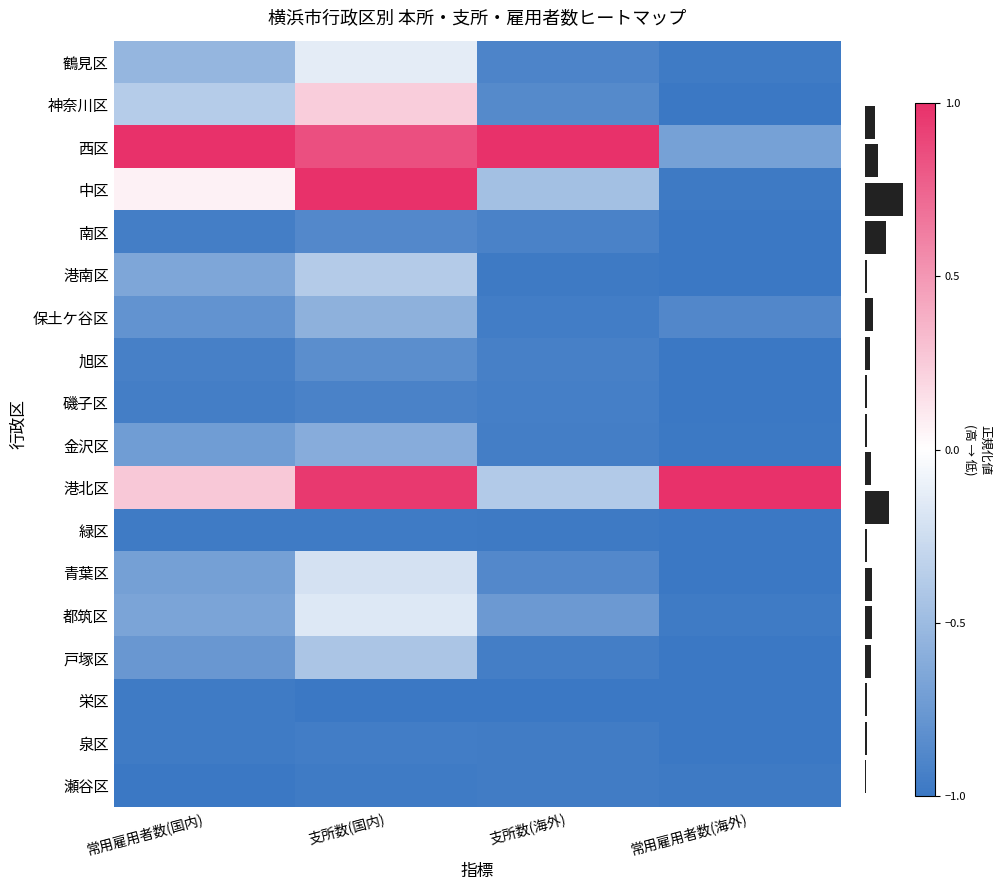

Reading left to right, transcribe all the data shown in this chart.

鶴見区: 常用雇用者数(国内)=-0.5	支所数(国内)=-0.1	支所数(海外)=-0.9	常用雇用者数(海外)=-1.0
神奈川区: 常用雇用者数(国内)=-0.4	支所数(国内)=0.2	支所数(海外)=-0.9	常用雇用者数(海外)=-1.0
西区: 常用雇用者数(国内)=1.0	支所数(国内)=0.8	支所数(海外)=1.0	常用雇用者数(海外)=-0.7
中区: 常用雇用者数(国内)=0.1	支所数(国内)=1.0	支所数(海外)=-0.5	常用雇用者数(海外)=-1.0
南区: 常用雇用者数(国内)=-0.9	支所数(国内)=-0.9	支所数(海外)=-0.9	常用雇用者数(海外)=-1.0
港南区: 常用雇用者数(国内)=-0.7	支所数(国内)=-0.4	支所数(海外)=-1.0	常用雇用者数(海外)=-1.0
保土ケ谷区: 常用雇用者数(国内)=-0.8	支所数(国内)=-0.6	支所数(海外)=-1.0	常用雇用者数(海外)=-0.9
旭区: 常用雇用者数(国内)=-0.9	支所数(国内)=-0.8	支所数(海外)=-0.9	常用雇用者数(海外)=-1.0
磯子区: 常用雇用者数(国内)=-1.0	支所数(国内)=-0.9	支所数(海外)=-0.9	常用雇用者数(海外)=-1.0
金沢区: 常用雇用者数(国内)=-0.7	支所数(国内)=-0.6	支所数(海外)=-0.9	常用雇用者数(海外)=-1.0
港北区: 常用雇用者数(国内)=0.3	支所数(国内)=1.0	支所数(海外)=-0.4	常用雇用者数(海外)=1.0
緑区: 常用雇用者数(国内)=-1.0	支所数(国内)=-1.0	支所数(海外)=-1.0	常用雇用者数(海外)=-1.0
青葉区: 常用雇用者数(国内)=-0.7	支所数(国内)=-0.2	支所数(海外)=-0.9	常用雇用者数(海外)=-1.0
都筑区: 常用雇用者数(国内)=-0.7	支所数(国内)=-0.2	支所数(海外)=-0.7	常用雇用者数(海外)=-1.0
戸塚区: 常用雇用者数(国内)=-0.8	支所数(国内)=-0.4	支所数(海外)=-0.9	常用雇用者数(海外)=-1.0
栄区: 常用雇用者数(国内)=-1.0	支所数(国内)=-1.0	支所数(海外)=-1.0	常用雇用者数(海外)=-1.0
泉区: 常用雇用者数(国内)=-1.0	支所数(国内)=-1.0	支所数(海外)=-1.0	常用雇用者数(海外)=-1.0
瀬谷区: 常用雇用者数(国内)=-1.0	支所数(国内)=-1.0	支所数(海外)=-1.0	常用雇用者数(海外)=-1.0